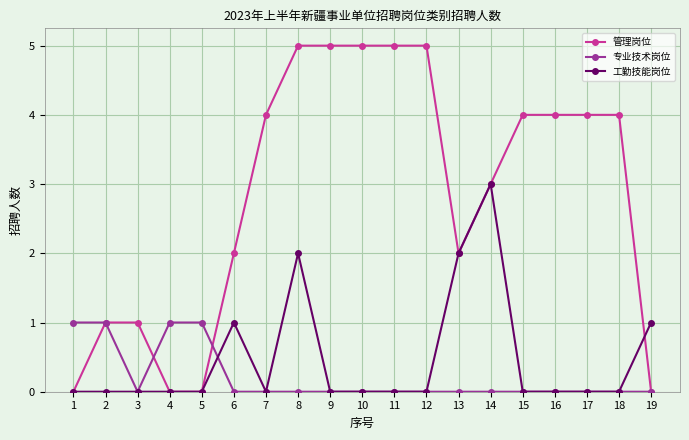

Is the value of 管理岗位 at 10 greater than the value of 专业技术岗位 at 19?

Yes